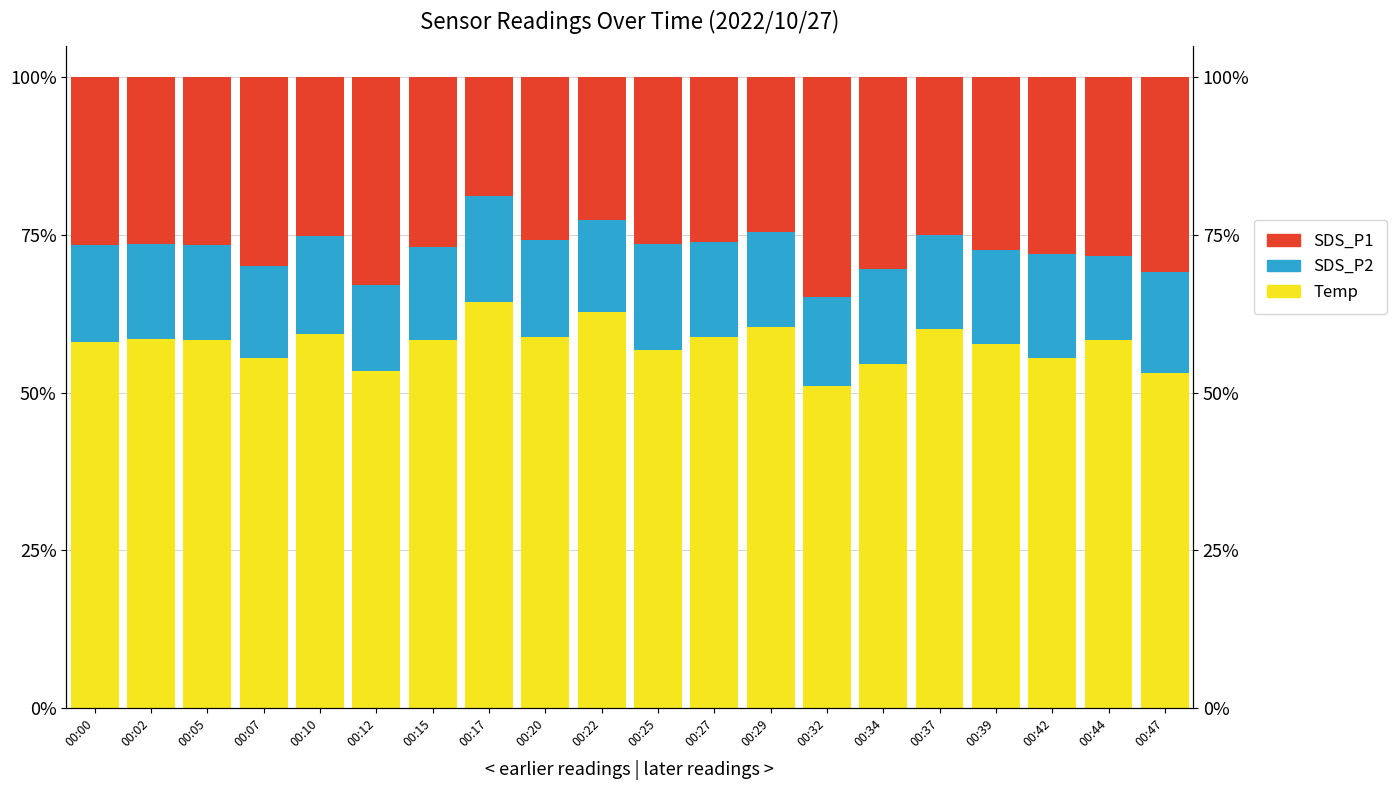

How many bars are there in each group?

3